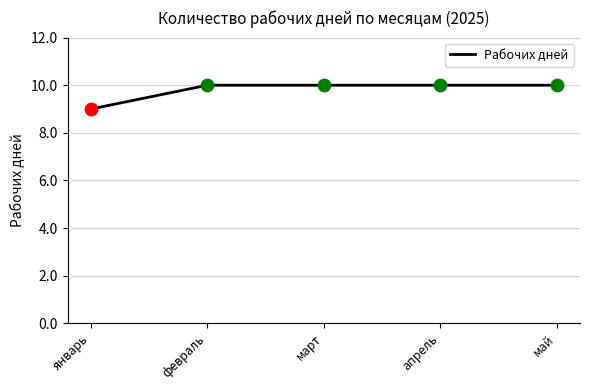

What is the ratio of the value at март to the value at февраль?

1.0